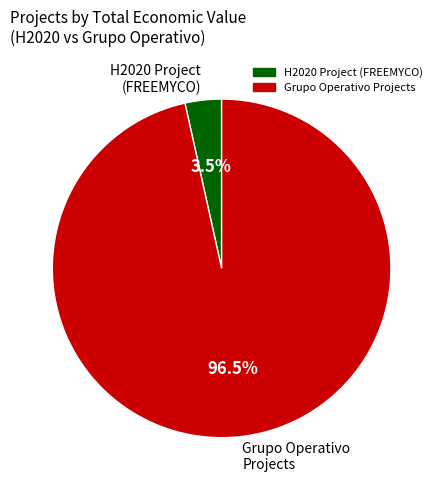

How many segments does this pie chart have?

2